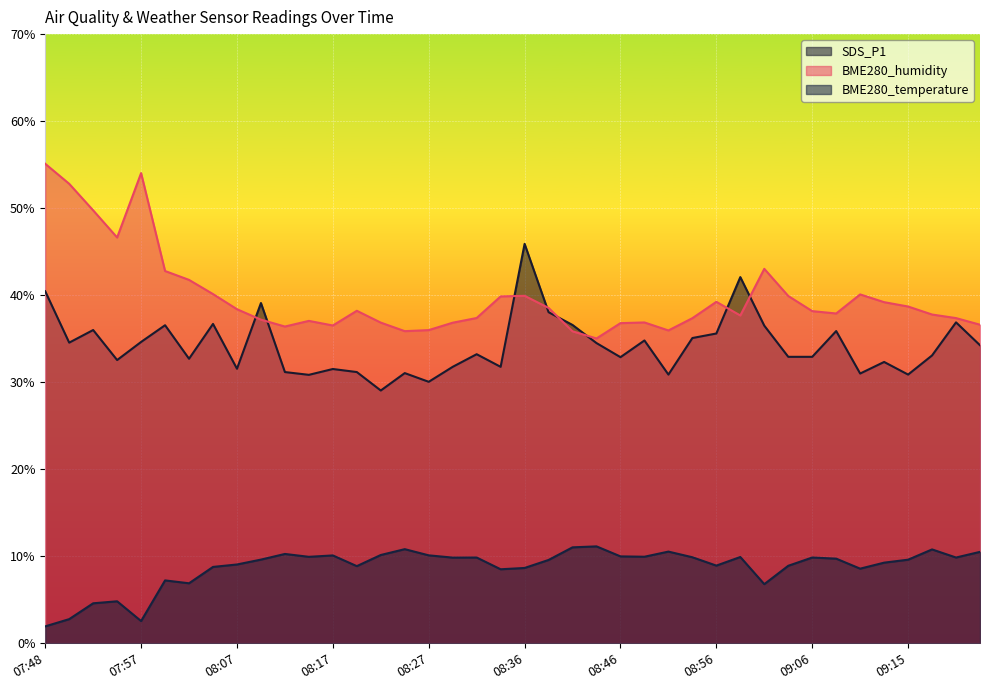

Reading right to left, list all the values displayed in this chart.

SDS_P1: 09:23=34.2	09:20=36.9	09:18=33.1	09:15=30.9	09:13=32.3	09:11=31.0	09:08=35.9	09:06=32.9	09:03=32.9	09:01=36.5	08:58=42.1	08:56=35.6	08:53=35.1	08:51=30.9	08:49=34.8	08:46=32.9	08:44=34.5	08:41=36.6	08:39=38.0	08:36=45.9	08:34=31.8	08:31=33.2	08:29=31.8	08:27=30.1	08:24=31.1	08:22=29.1	08:19=31.2	08:17=31.5	08:14=30.9	08:12=31.2	08:10=39.1	08:07=31.6	08:05=36.7	08:02=32.7	08:00=36.5	07:57=34.6	07:55=32.5	07:53=36.0	07:50=34.5	07:48=40.5
BME280_humidity: 09:23=36.6	09:20=37.4	09:18=37.8	09:15=38.7	09:13=39.2	09:11=40.1	09:08=37.9	09:06=38.2	09:03=39.9	09:01=43.0	08:58=37.7	08:56=39.2	08:53=37.4	08:51=36.0	08:49=36.9	08:46=36.8	08:44=35.0	08:41=35.9	08:39=38.5	08:36=39.9	08:34=39.9	08:31=37.4	08:29=36.8	08:27=36.0	08:24=35.9	08:22=36.9	08:19=38.2	08:17=36.5	08:14=37.0	08:12=36.4	08:10=37.2	08:07=38.4	08:05=40.1	08:02=41.8	08:00=42.8	07:57=54.0	07:55=46.6	07:53=49.8	07:50=52.8	07:48=55.1
BME280_temperature: 09:23=10.5	09:20=9.9	09:18=10.8	09:15=9.6	09:13=9.3	09:11=8.6	09:08=9.7	09:06=9.9	09:03=8.9	09:01=6.8	08:58=9.9	08:56=8.9	08:53=9.9	08:51=10.5	08:49=9.9	08:46=10.0	08:44=11.1	08:41=11.0	08:39=9.6	08:36=8.7	08:34=8.5	08:31=9.9	08:29=9.8	08:27=10.1	08:24=10.8	08:22=10.2	08:19=8.9	08:17=10.1	08:14=9.9	08:12=10.3	08:10=9.6	08:07=9.1	08:05=8.8	08:02=6.9	08:00=7.2	07:57=2.6	07:55=4.8	07:53=4.6	07:50=2.8	07:48=1.9